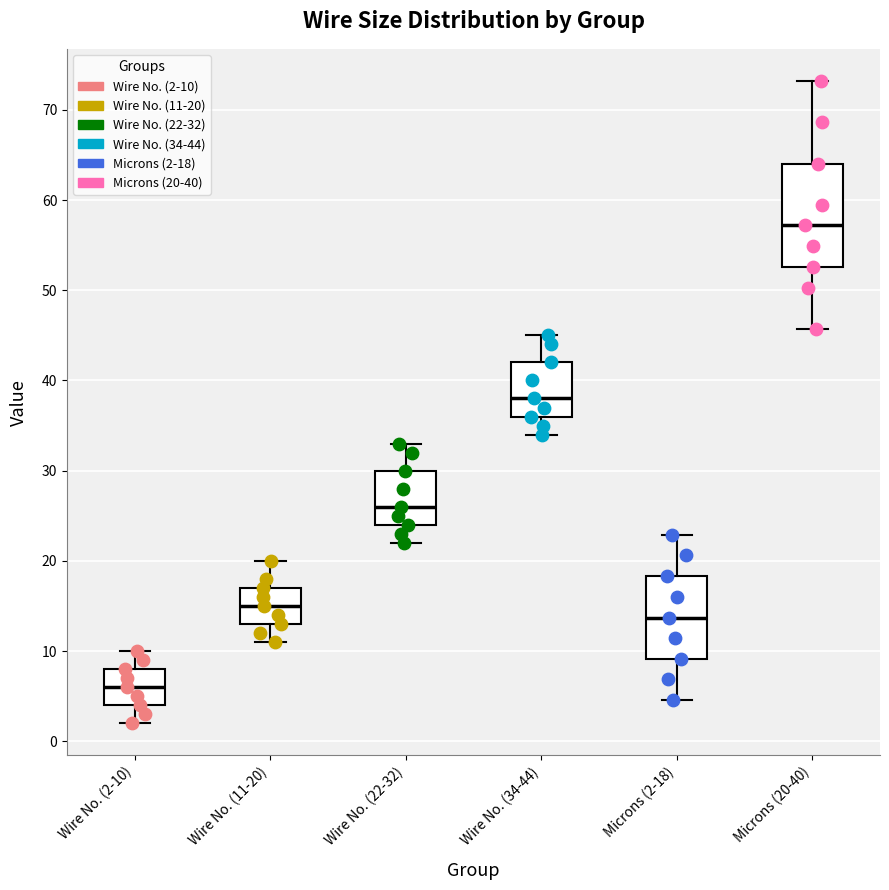

Which box is the tallest, from its lower edge to its upper edge?

Microns (20-40)